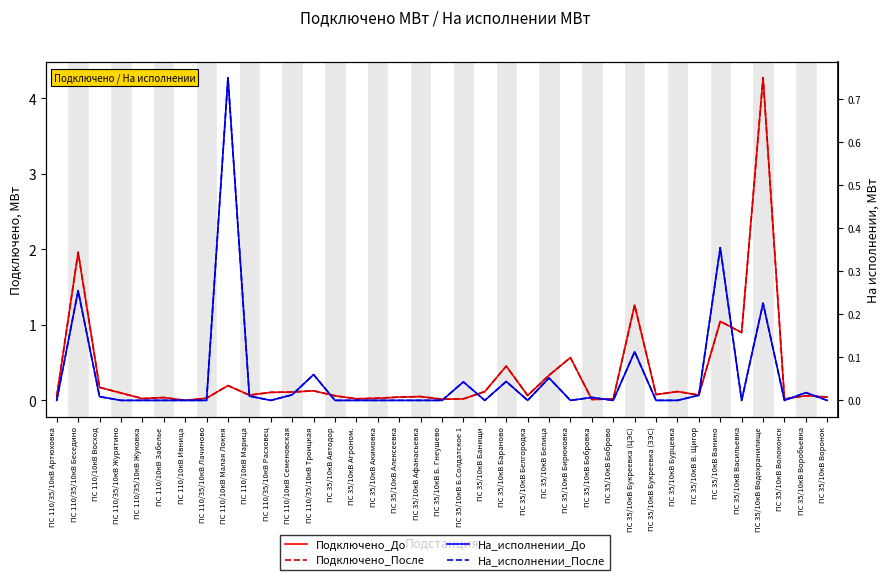

Between ПС 110/35/10кВ Троицкая and ПС 35/10кВ Алексеевка, which series saw the biggest shift?

Подключено_До